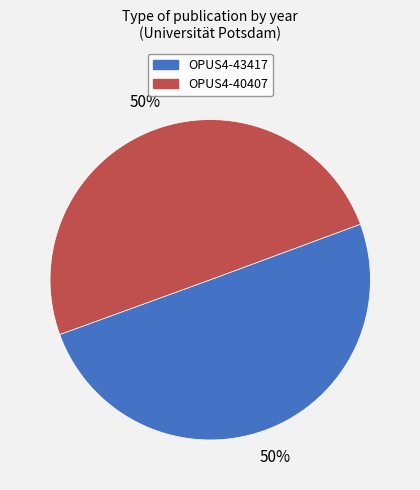

What is the ratio of the value at OPUS4-43417 to the value at OPUS4-40407?

1.0